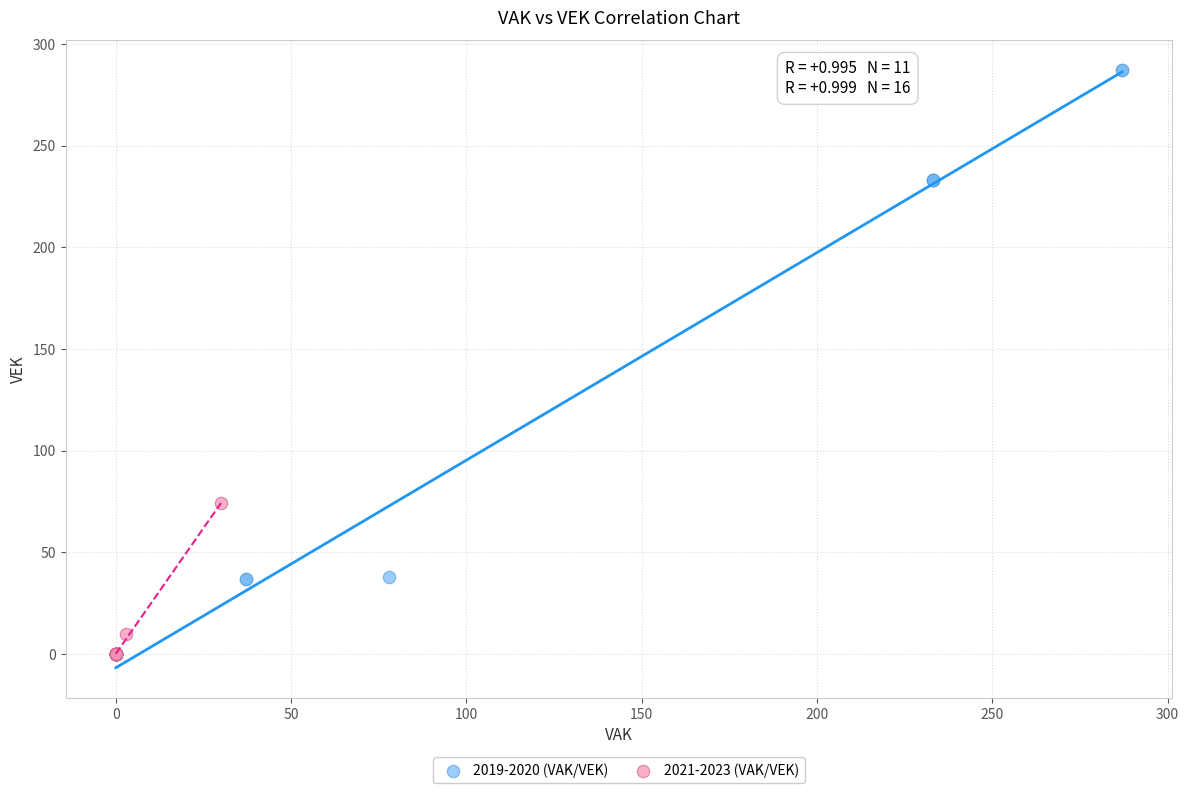

Which series has the largest Y range (max minus min)?

2019-2020 (VAK/VEK)